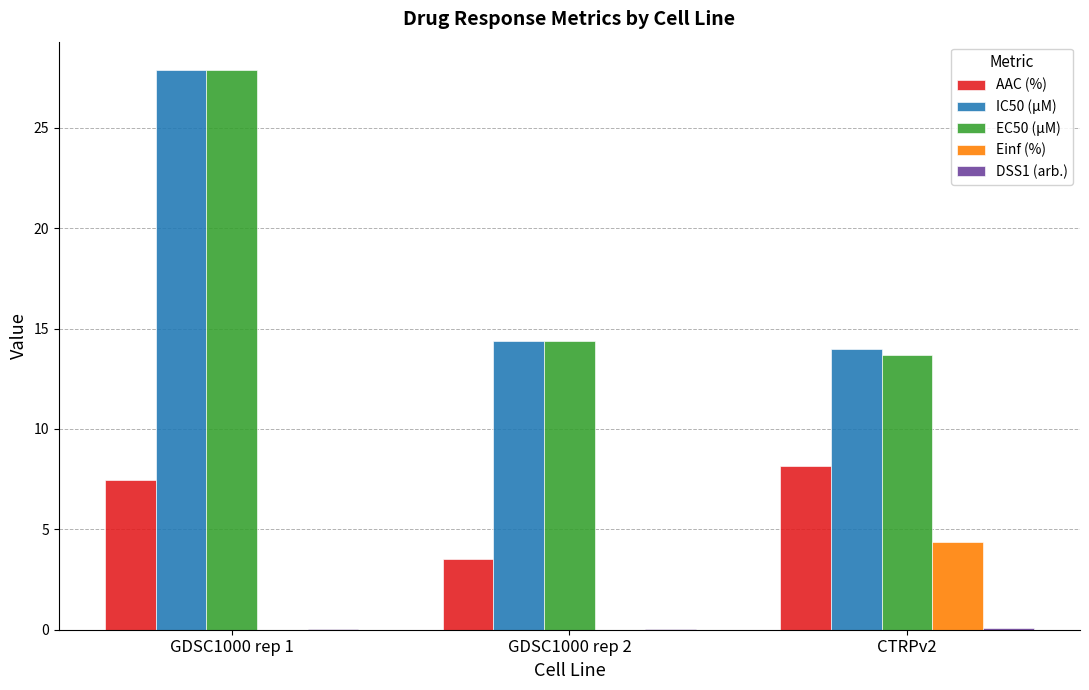

Count the number of categories in the chart.

3